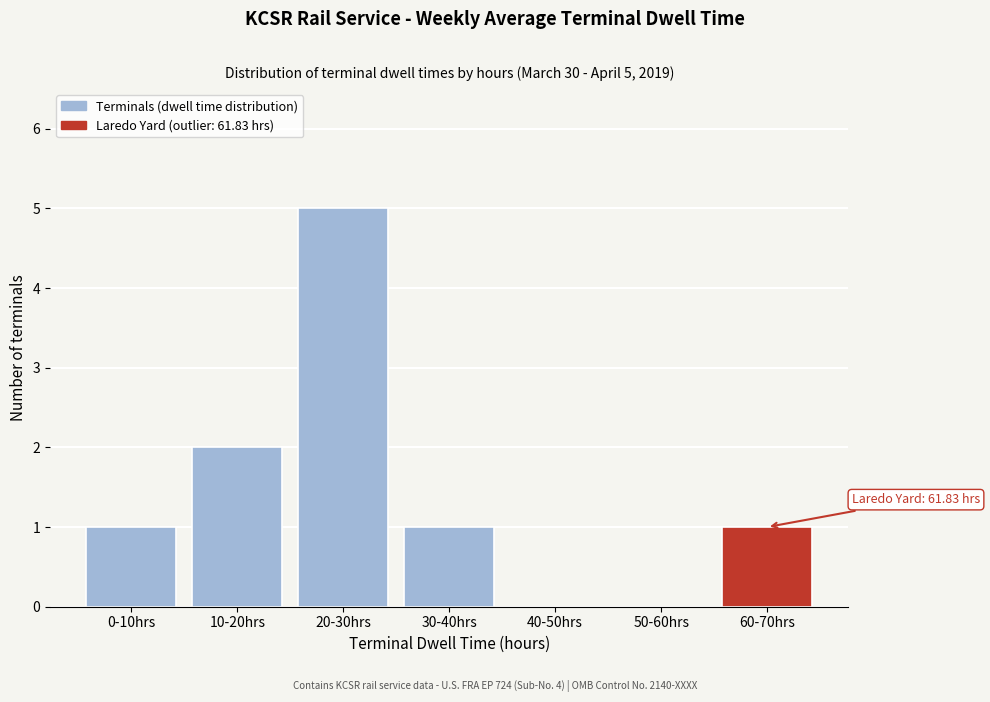

Reading right to left, extract all data points from this chart.

60-70hrs=1	50-60hrs=0	40-50hrs=0	30-40hrs=1	20-30hrs=5	10-20hrs=2	0-10hrs=1